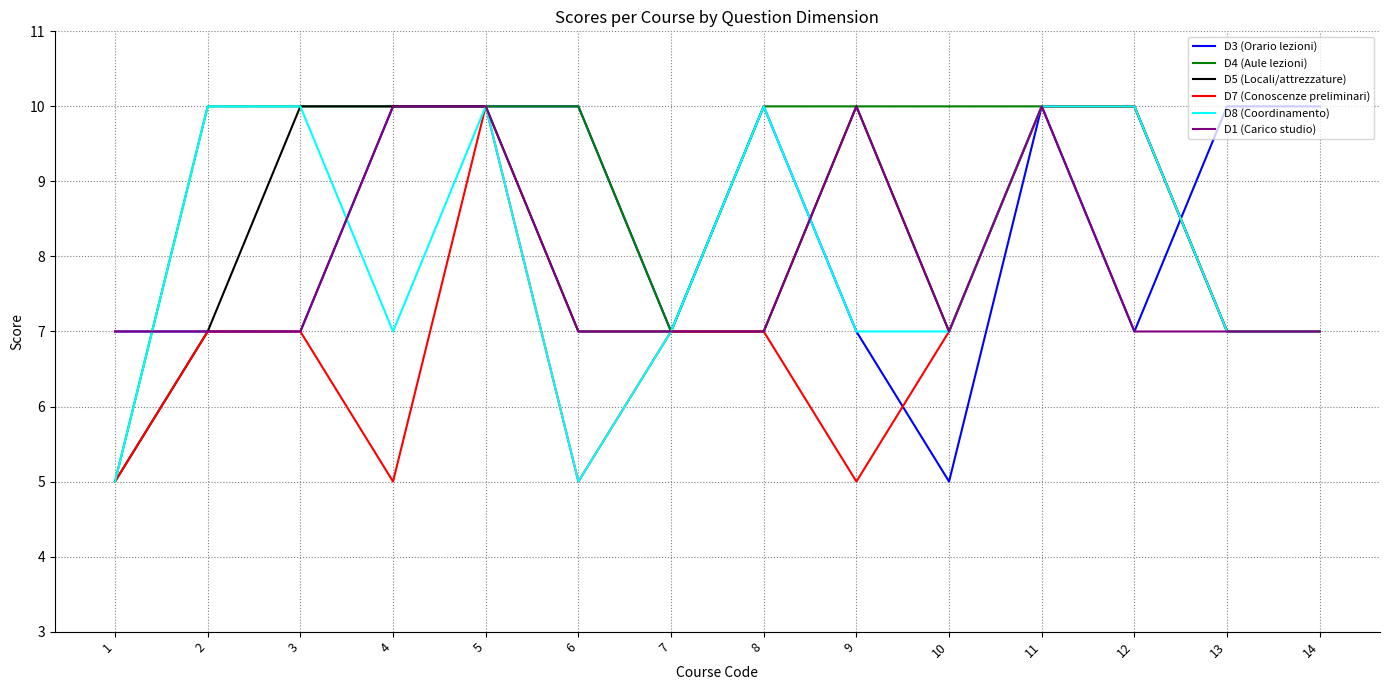

After their last crossing, which series has the higher values: D5 (Locali/attrezzature) or D3 (Orario lezioni)?

D3 (Orario lezioni)